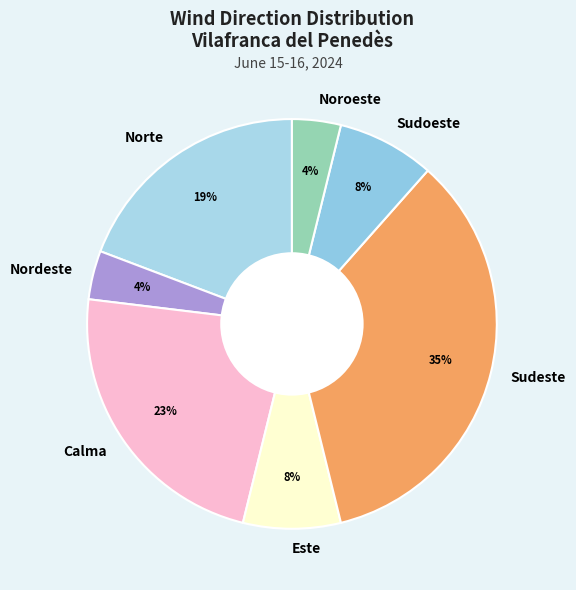

Which has a higher value, Nordeste or Este?

Este